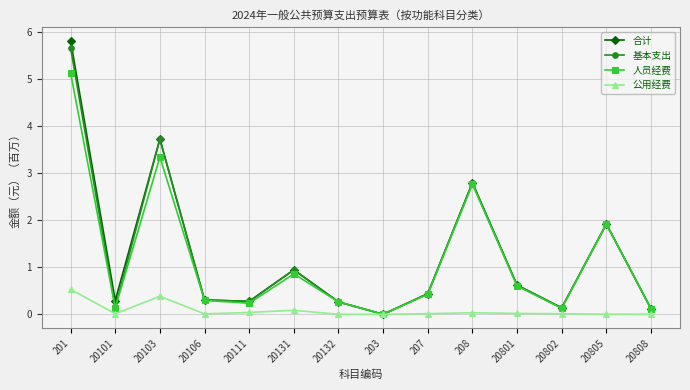

Is the value of 合计 at 20101 greater than the value of 公用经费 at 20801?

Yes